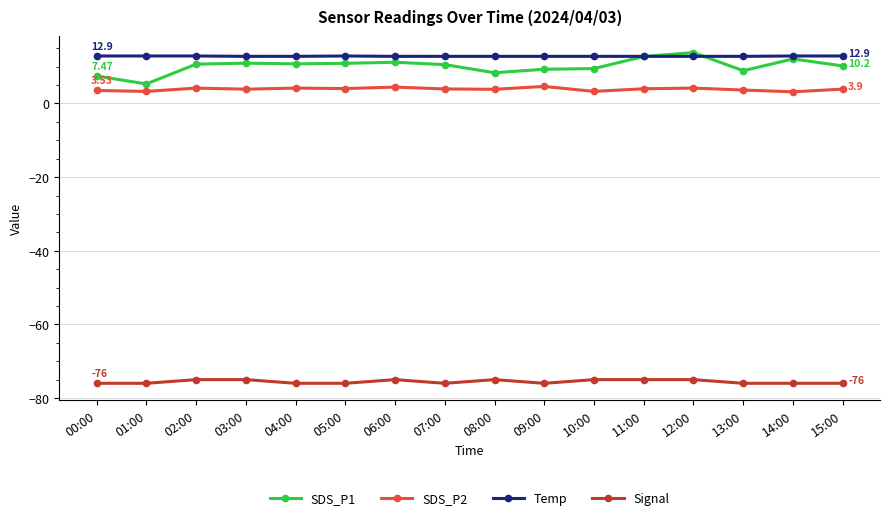

True or false: Temp and Signal cross at least once.

False